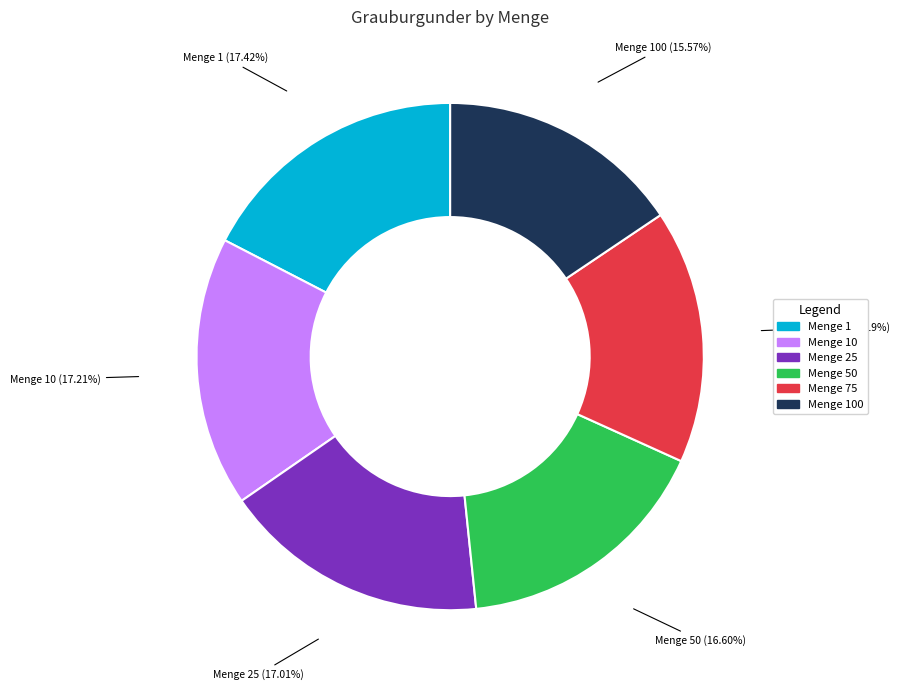

Is there a majority slice in this chart?

No